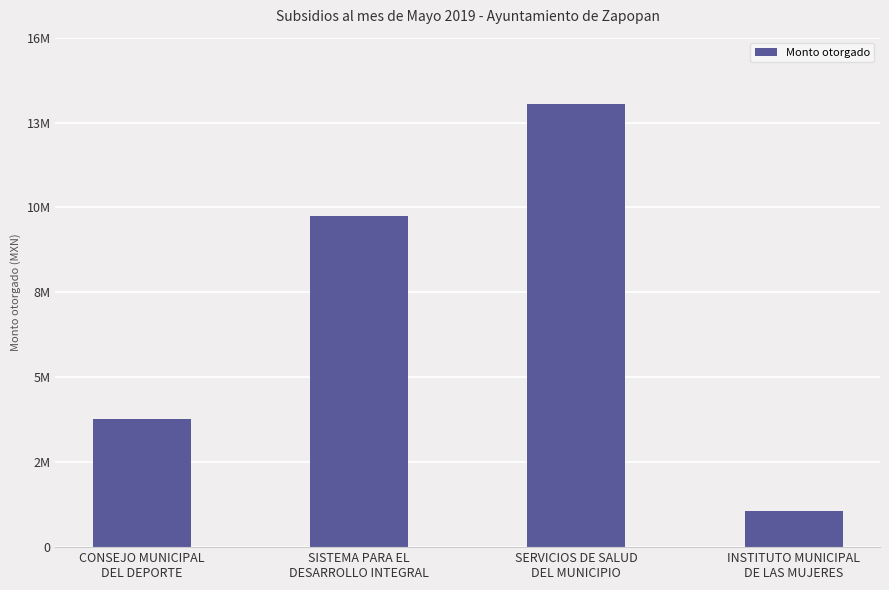

Where is the data nearest to the value 7654640?

SISTEMA PARA EL
DESARROLLO INTEGRAL